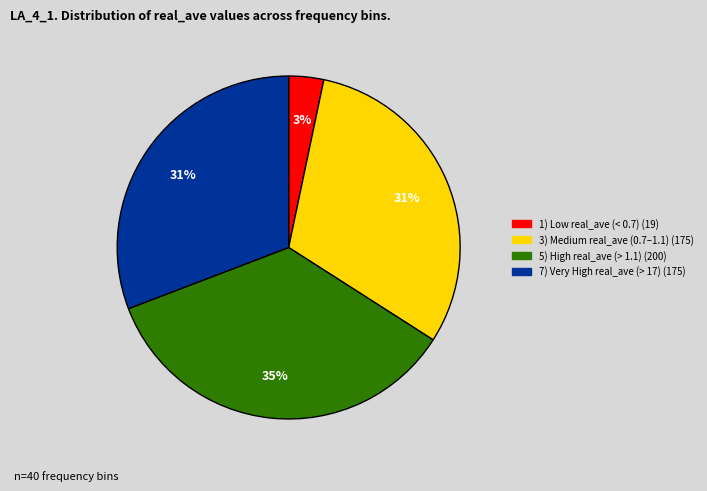

To the nearest percent, what is the average slice percentage?

25%